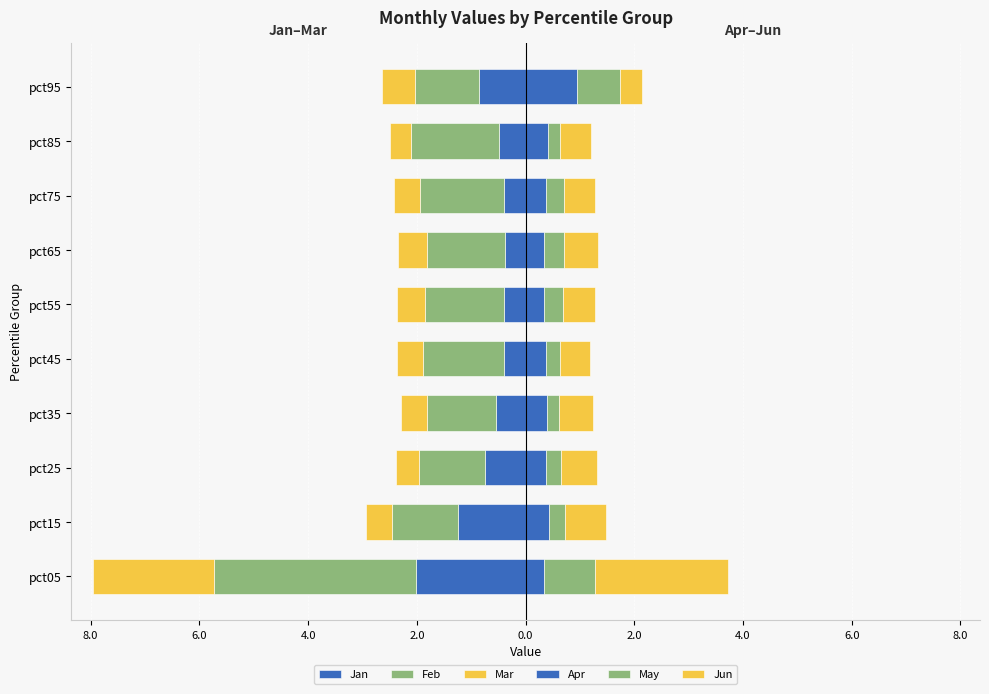

Is the value of Apr at pct55 greater than the value of Mar at pct05?

Yes